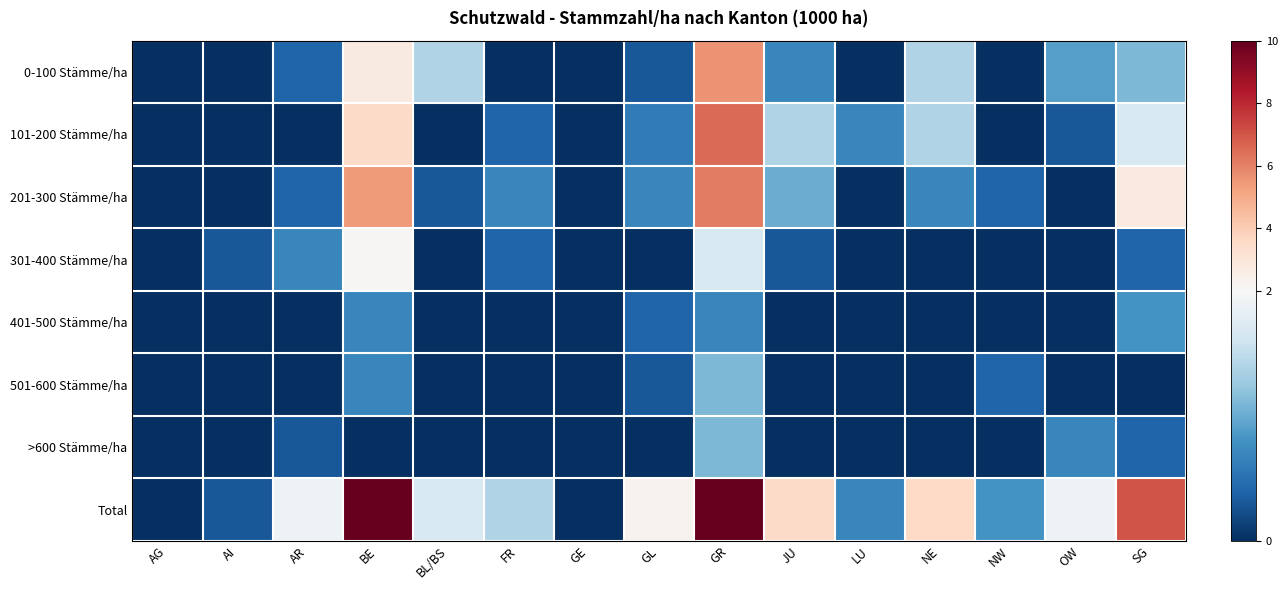

Reading left to right, list all the values displayed in this chart.

0-100 Stämme/ha: AG=0.0	AI=0.0	AR=0.4	BE=2.7	BL/BS=1.4	FR=0.0	GE=0.0	GL=0.3	GR=5.6	JU=0.7	LU=0.0	NE=1.4	NW=0.0	OW=0.9	SG=1.1
101-200 Stämme/ha: AG=0.0	AI=0.0	AR=0.0	BE=3.5	BL/BS=0.0	FR=0.4	GE=0.0	GL=0.6	GR=6.5	JU=1.4	LU=0.7	NE=1.4	NW=0.0	OW=0.3	SG=1.7
201-300 Stämme/ha: AG=0.0	AI=0.0	AR=0.4	BE=5.4	BL/BS=0.3	FR=0.7	GE=0.0	GL=0.7	GR=6.1	JU=1.0	LU=0.0	NE=0.7	NW=0.4	OW=0.0	SG=2.8
301-400 Stämme/ha: AG=0.0	AI=0.3	AR=0.7	BE=2.1	BL/BS=0.0	FR=0.4	GE=0.0	GL=0.0	GR=1.7	JU=0.3	LU=0.0	NE=0.0	NW=0.0	OW=0.0	SG=0.4
401-500 Stämme/ha: AG=0.0	AI=0.0	AR=0.0	BE=0.7	BL/BS=0.0	FR=0.0	GE=0.0	GL=0.4	GR=0.7	JU=0.0	LU=0.0	NE=0.0	NW=0.0	OW=0.0	SG=0.8
501-600 Stämme/ha: AG=0.0	AI=0.0	AR=0.0	BE=0.7	BL/BS=0.0	FR=0.0	GE=0.0	GL=0.3	GR=1.1	JU=0.0	LU=0.0	NE=0.0	NW=0.4	OW=0.0	SG=0.0
>600 Stämme/ha: AG=0.0	AI=0.0	AR=0.3	BE=0.0	BL/BS=0.0	FR=0.0	GE=0.0	GL=0.0	GR=1.1	JU=0.0	LU=0.0	NE=0.0	NW=0.0	OW=0.7	SG=0.4
Total: AG=0.0	AI=0.3	AR=1.9	BE=15.1	BL/BS=1.7	FR=1.4	GE=0.0	GL=2.3	GR=22.8	JU=3.5	LU=0.7	NE=3.6	NW=0.8	OW=1.9	SG=7.0